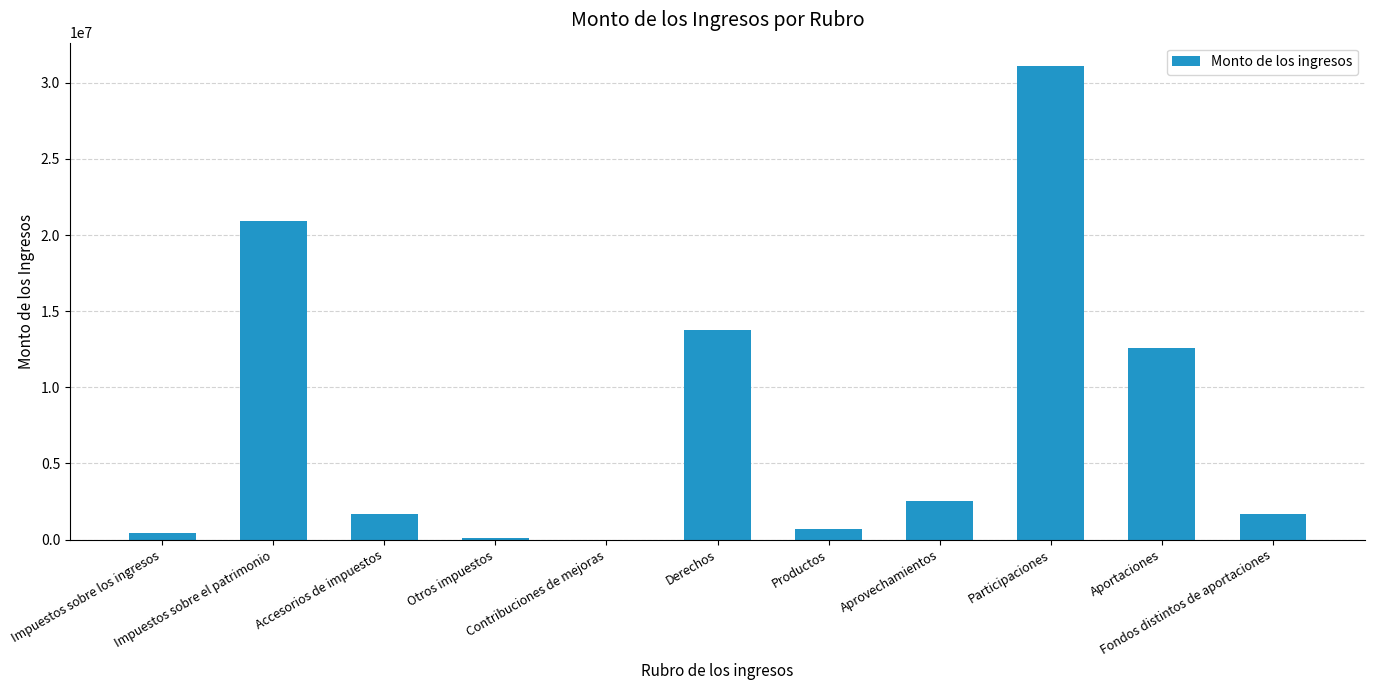

Are the bars horizontal?

No